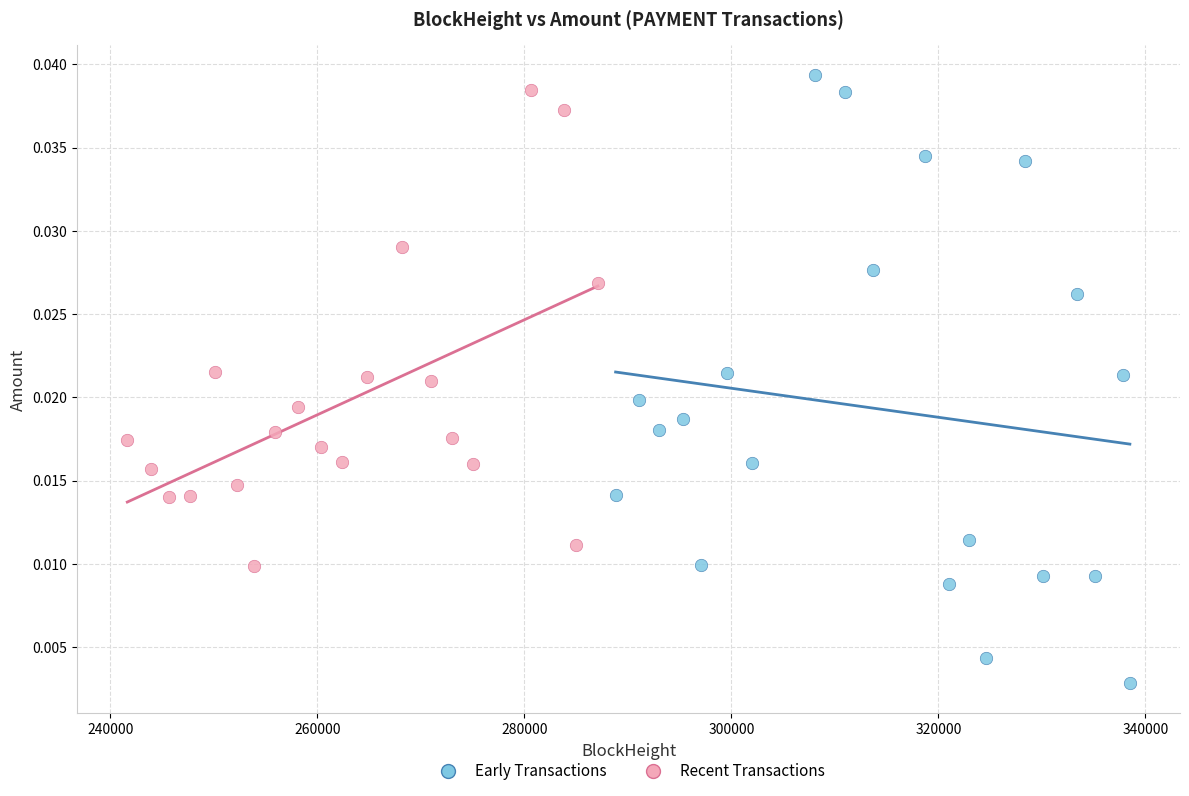

Which series contains the lowest Y value?

Early Transactions